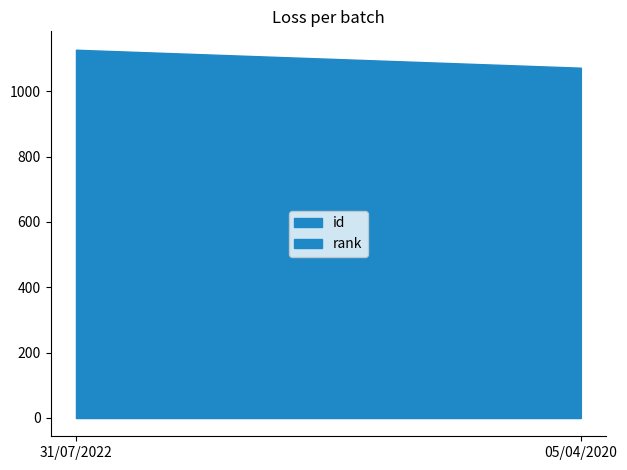

What is the label of the 1st point from the left?

31/07/2022